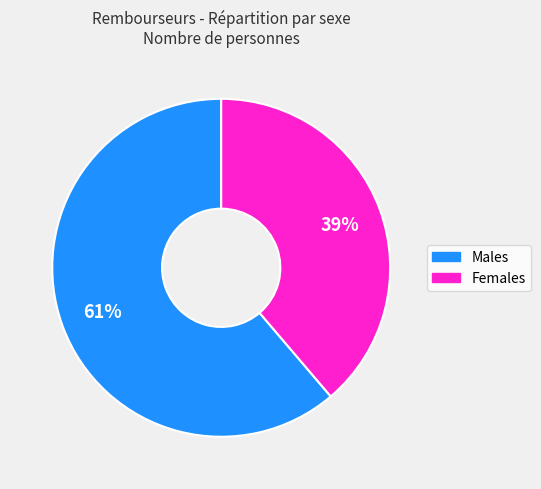

Count the number of slices in the pie.

2